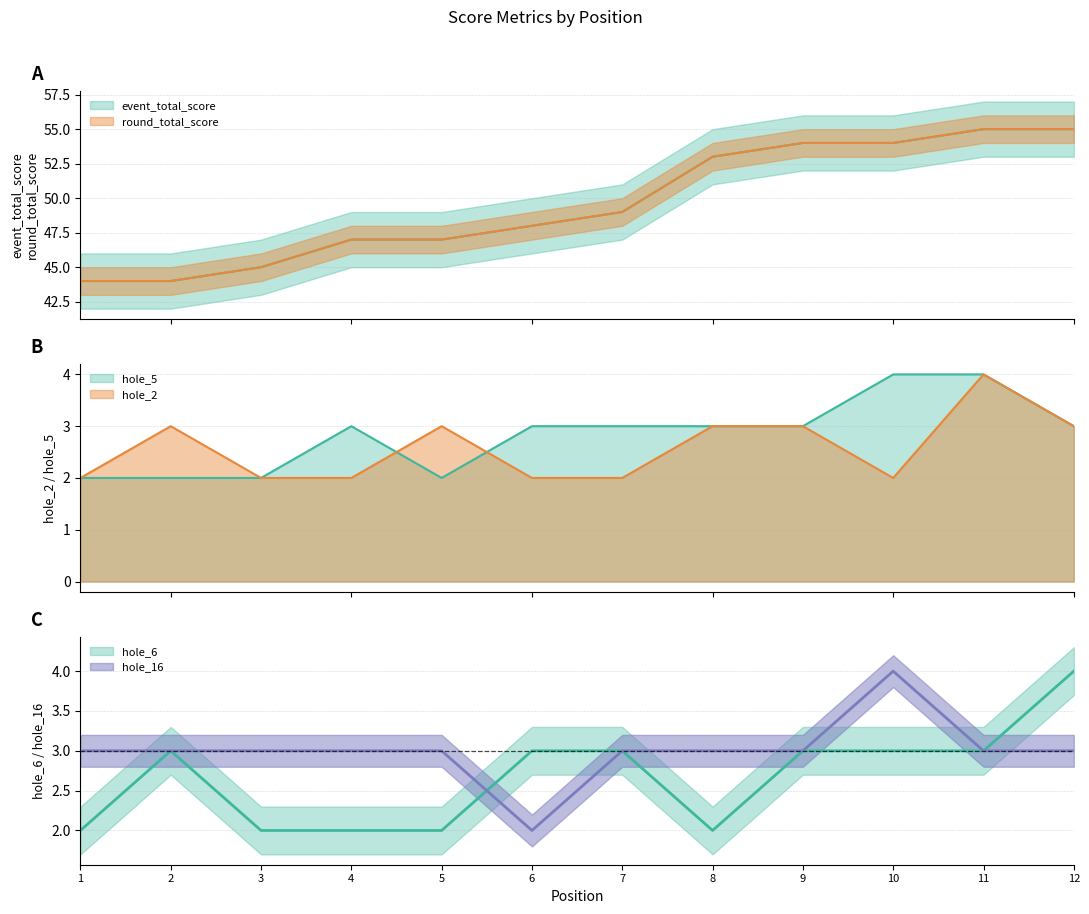

Which series has the largest total across all categories?

event_total_score